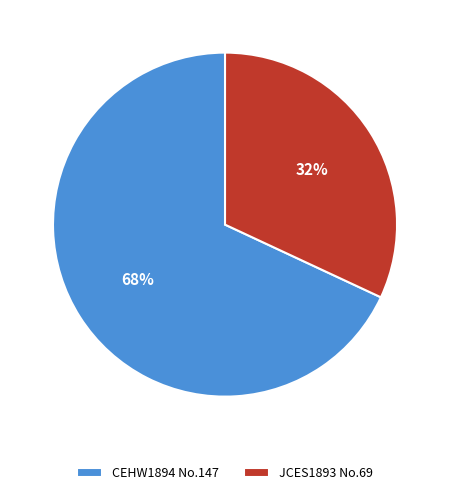

To the nearest percent, what is the average slice percentage?

50%